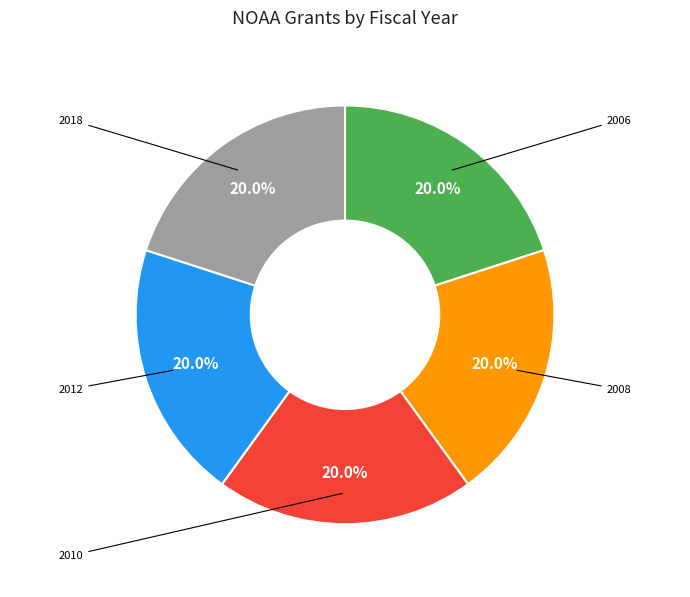

Is there a majority slice in this chart?

No